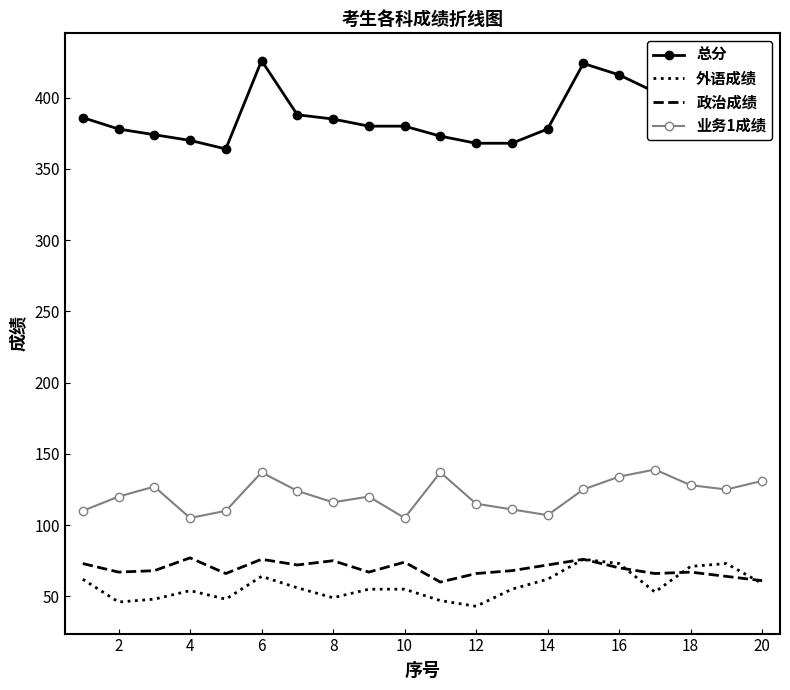

How many series are shown in this chart?

4